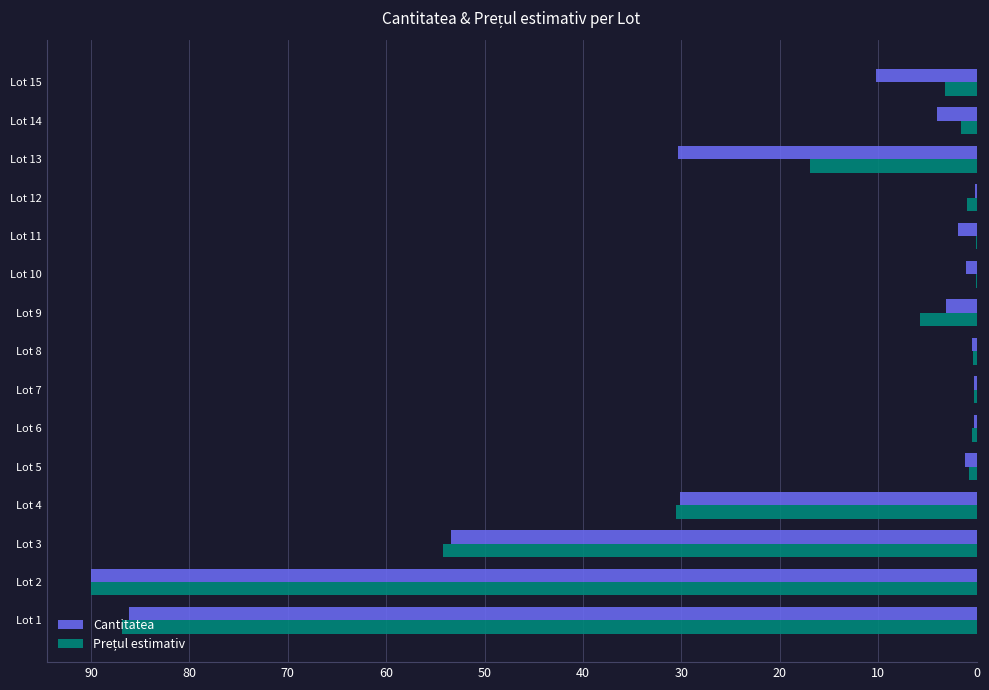

What is the average value of the Cantitatea series?

20.8